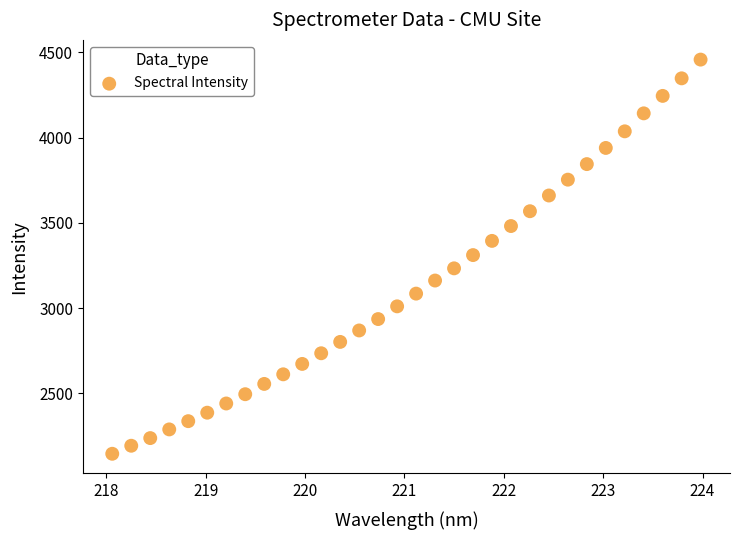

What is the range of Y values (max minus min)?

2311.0